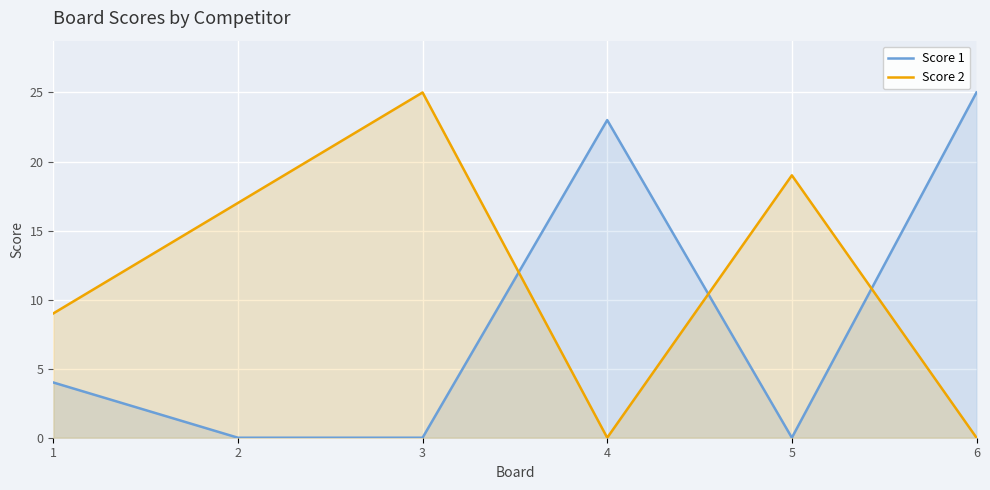

Count the number of categories in the chart.

6